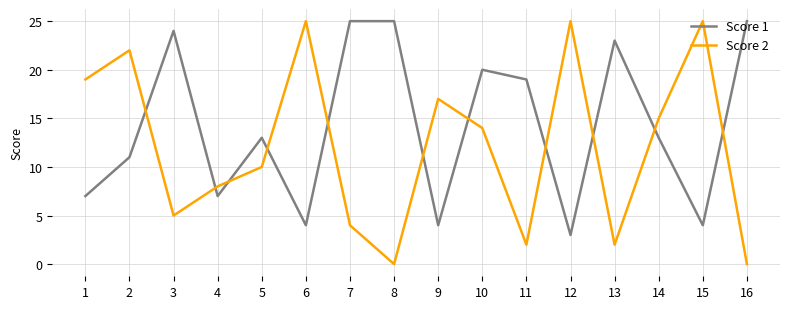

What is the average value of the Score 2 series?

12